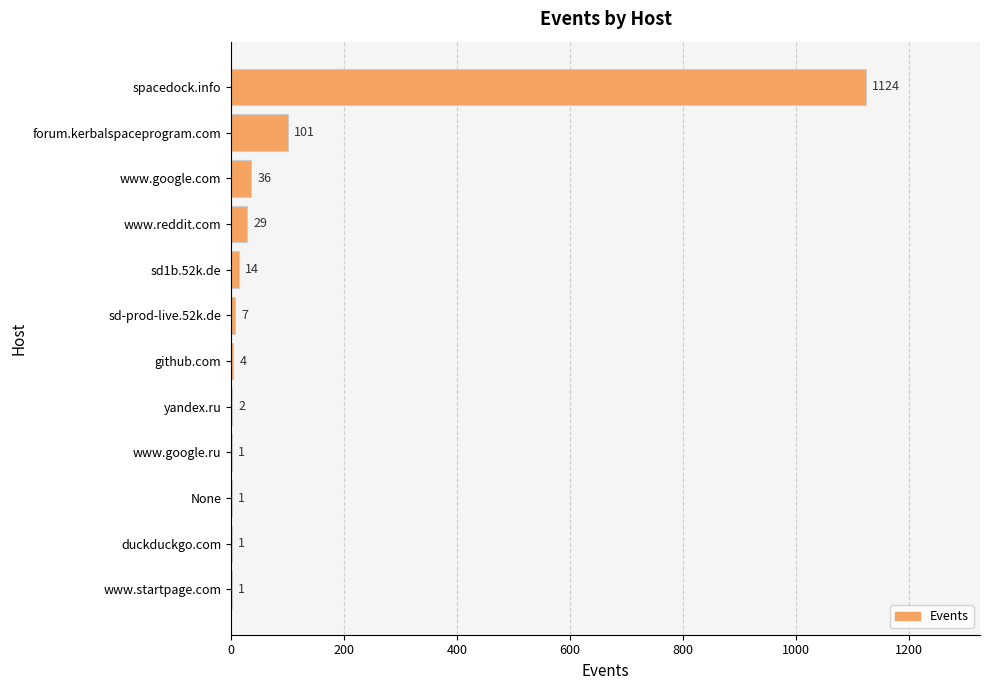

Which label corresponds to the largest value in the chart?

spacedock.info